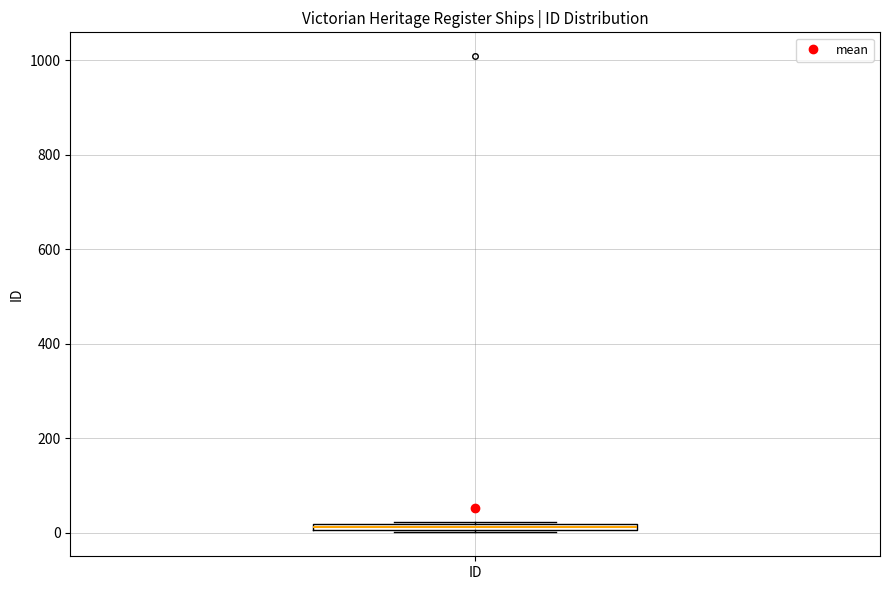

Where is the lower edge of the box for ID on the y-axis? The values are not printed on the chart, so give them approximately, as read against the axis.

0